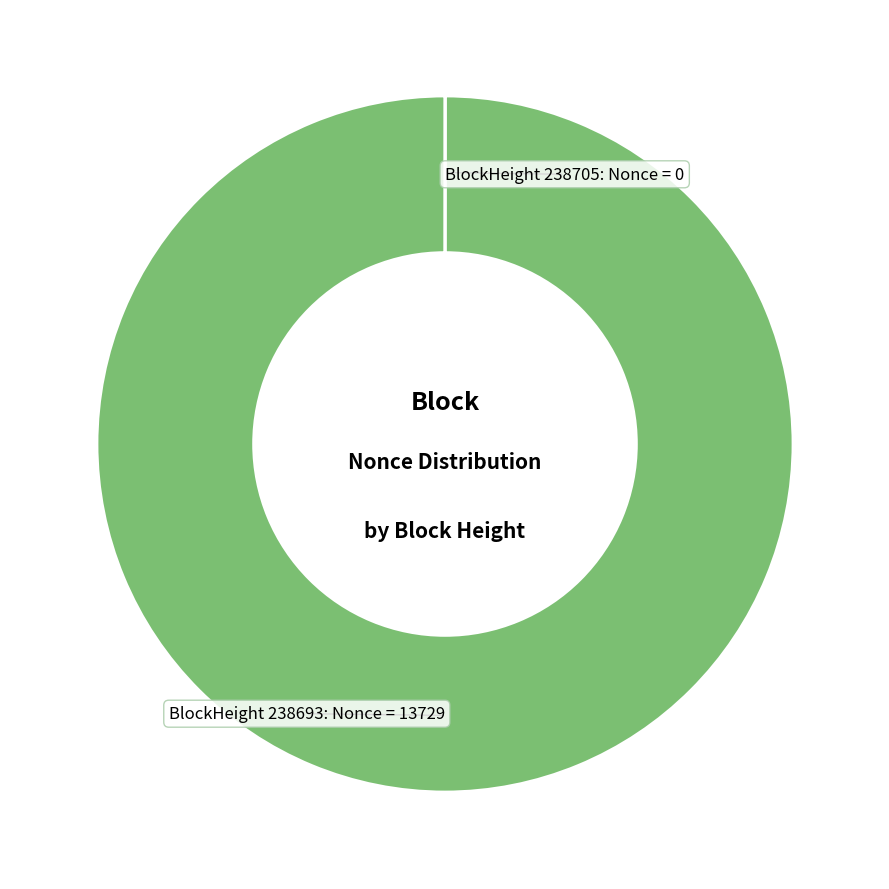

Is there any slice that represents more than half of the pie?

Yes